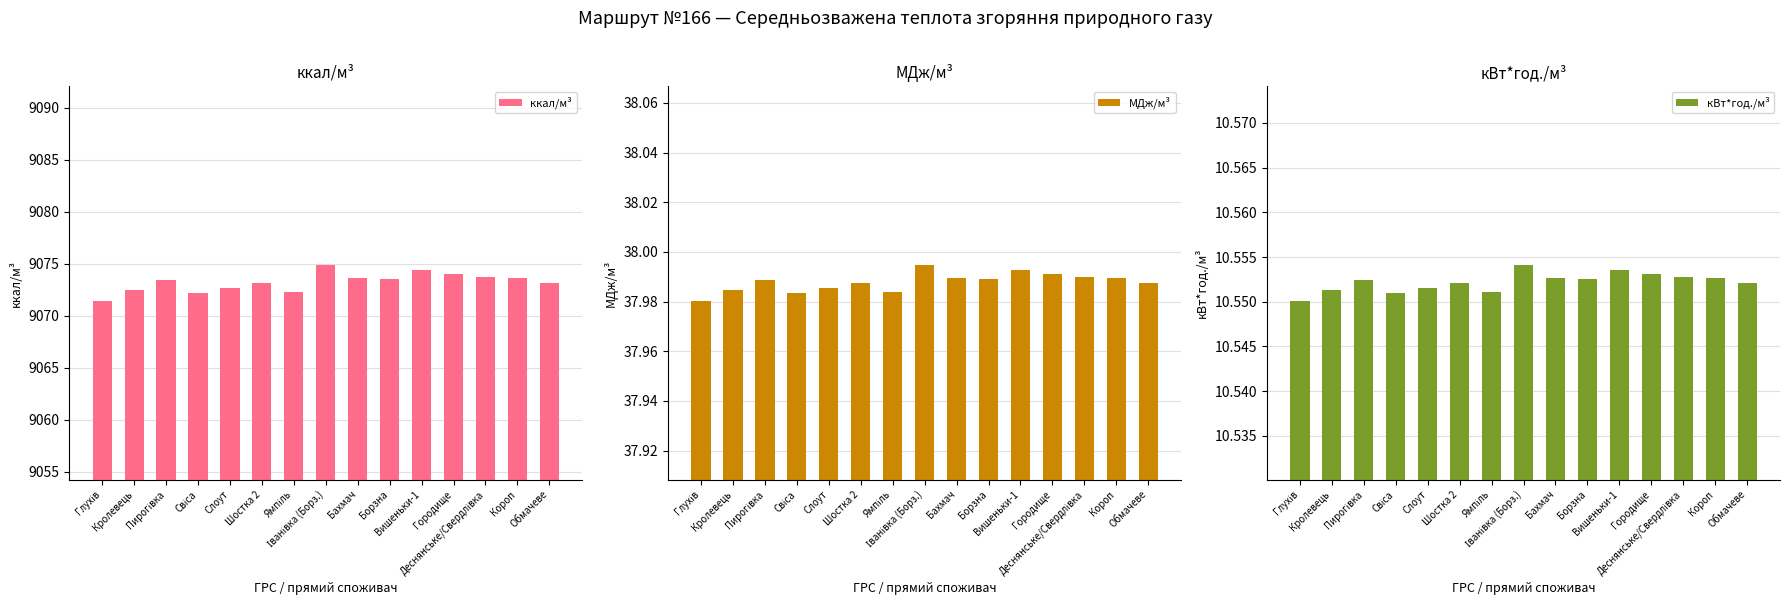

What is the smallest value displayed?

10.6